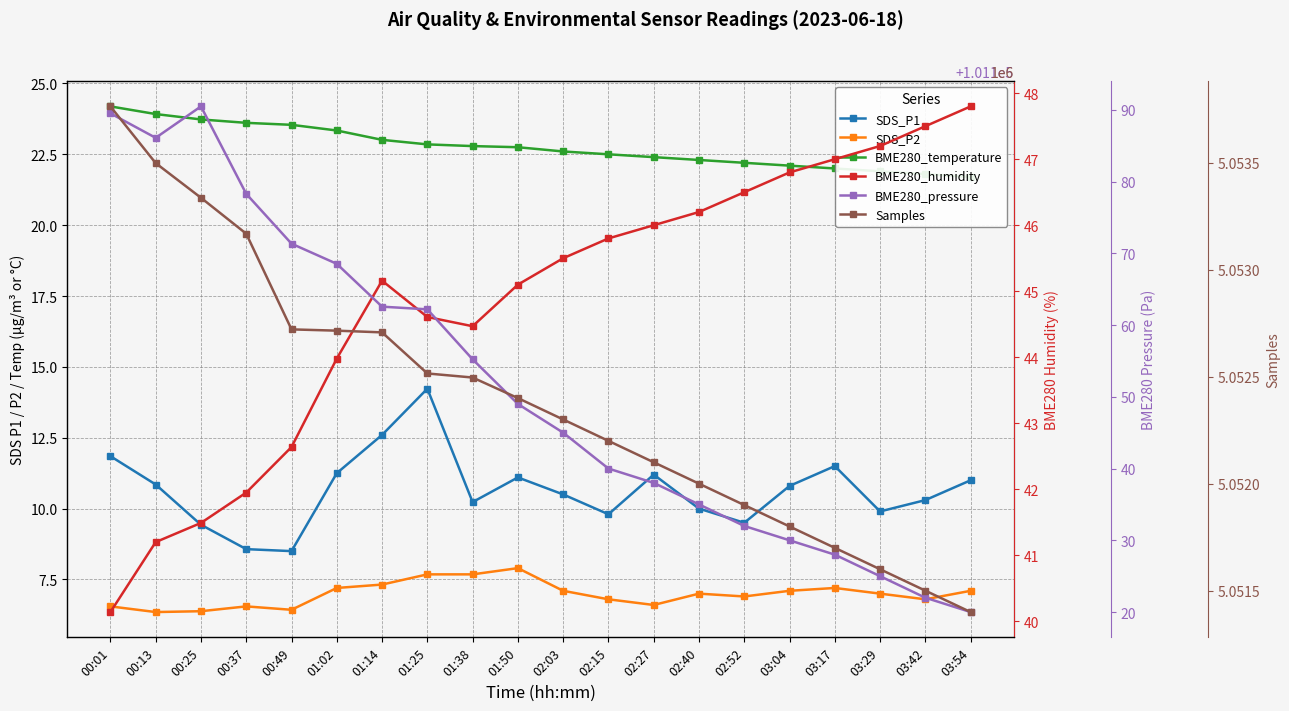

What are all the series names shown in the legend?

SDS_P1, SDS_P2, BME280_temperature, BME280_humidity, BME280_pressure, Samples